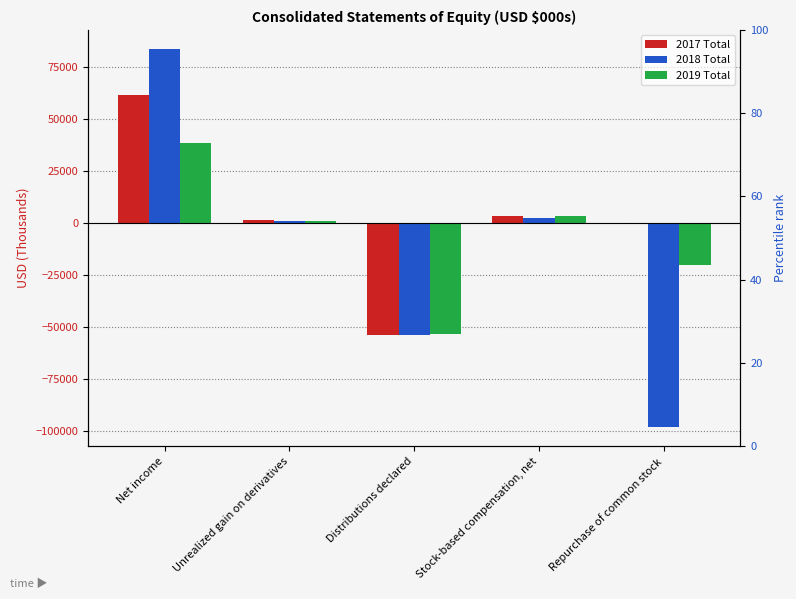

How many distinct data groups are displayed?

3